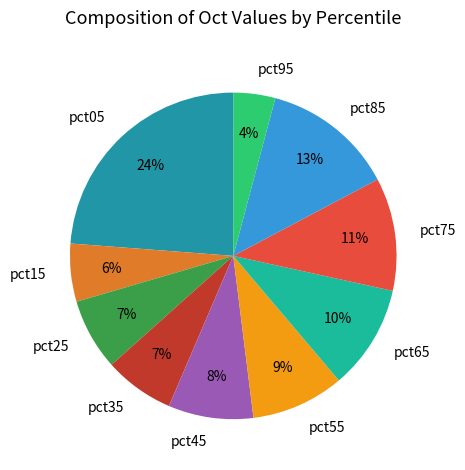

Combined, do pct05 and pct15 account for over 50%?

No